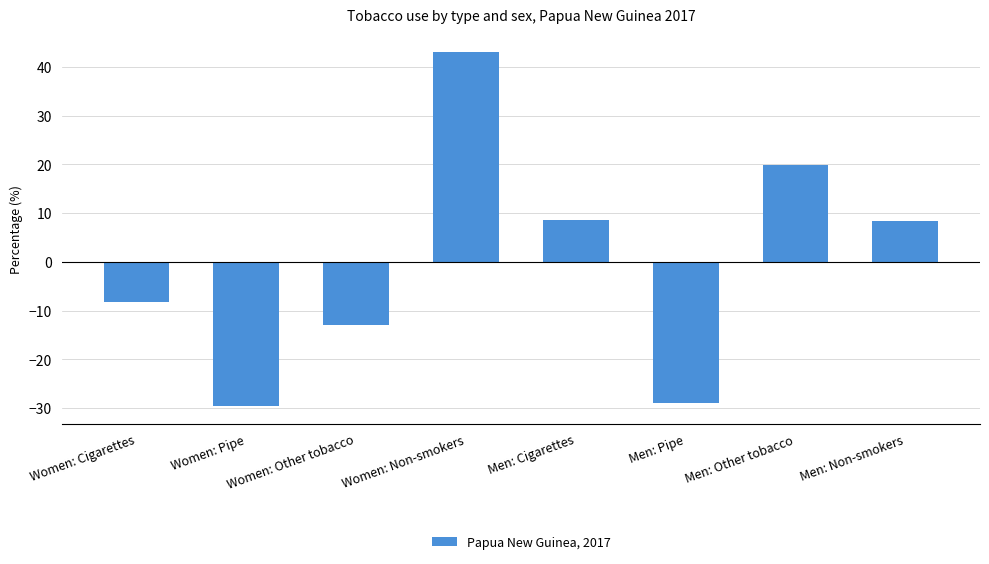

Count the number of categories in the chart.

8